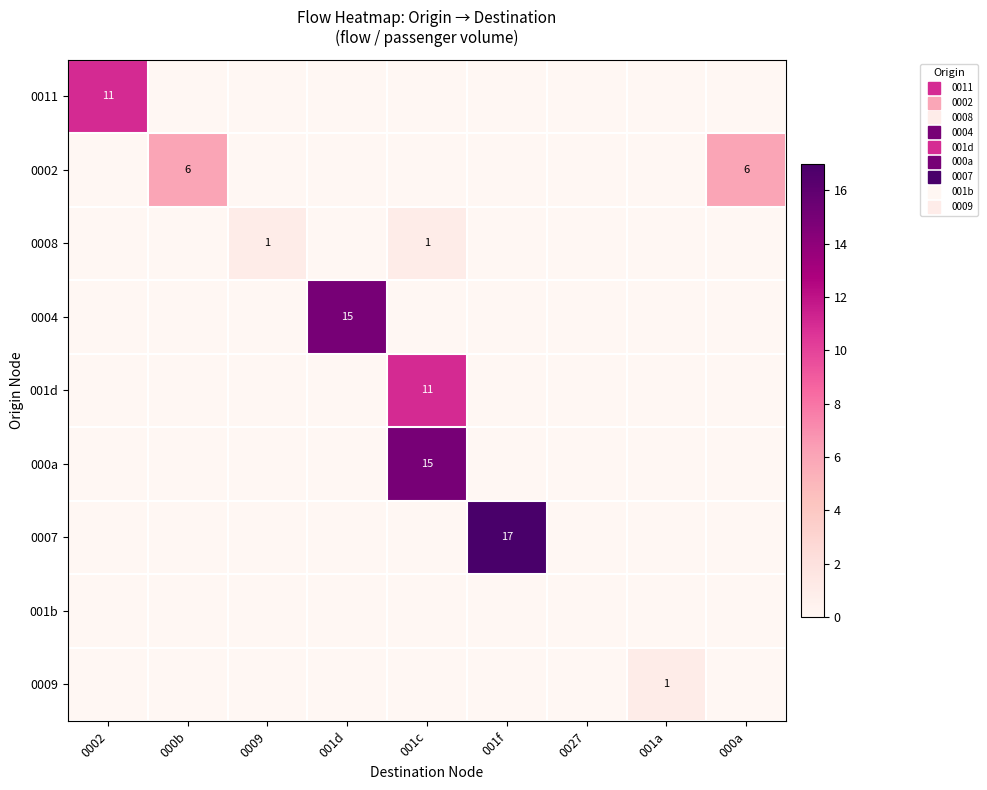

The value of 0004 at 0027 is 0. True or false?

True